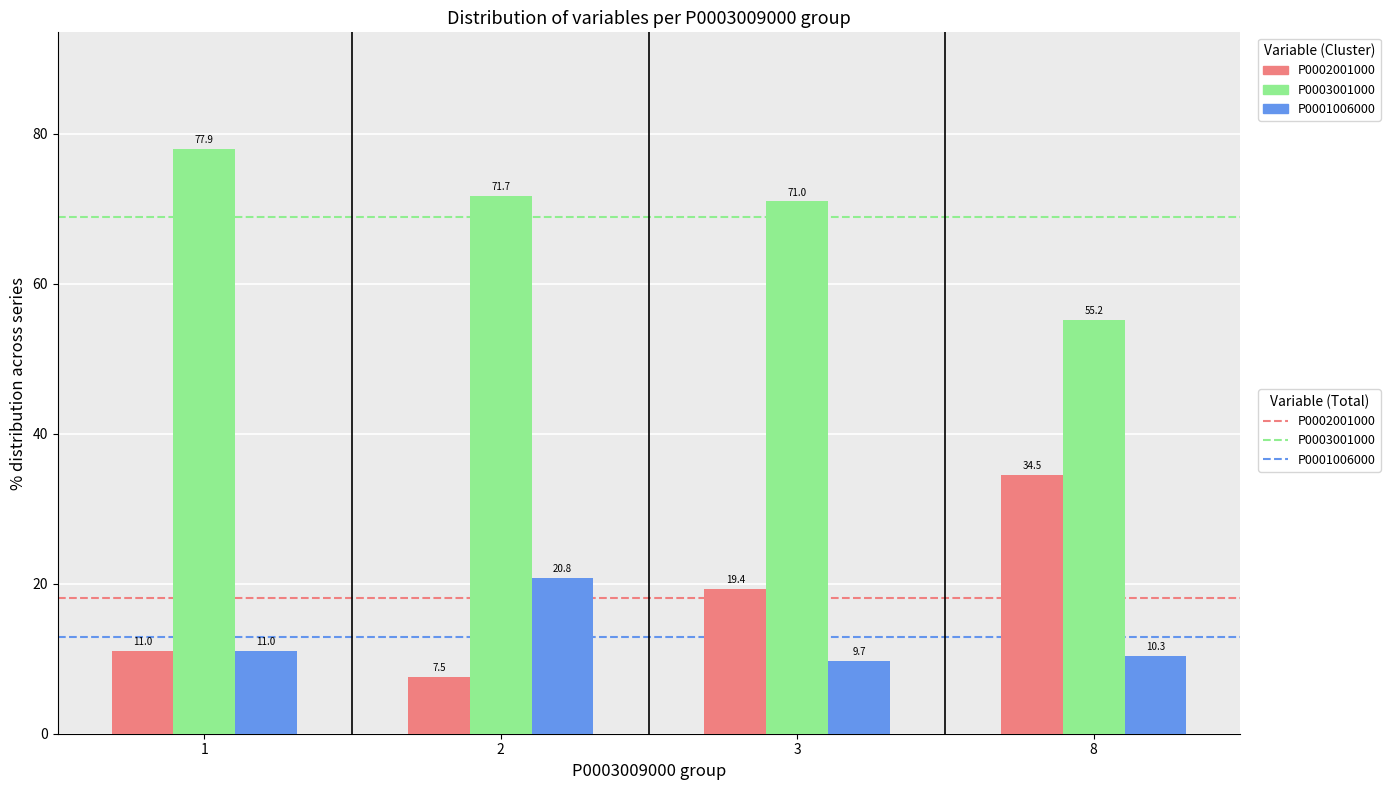

At 8, list the series in order from largest to smallest.

P0003001000, P0002001000, P0001006000